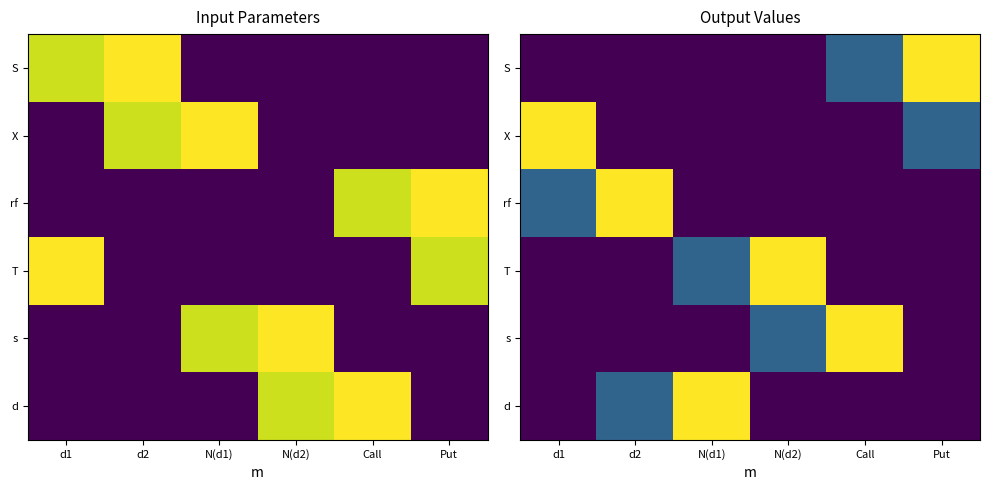

How many data points in s are less than 0?

2